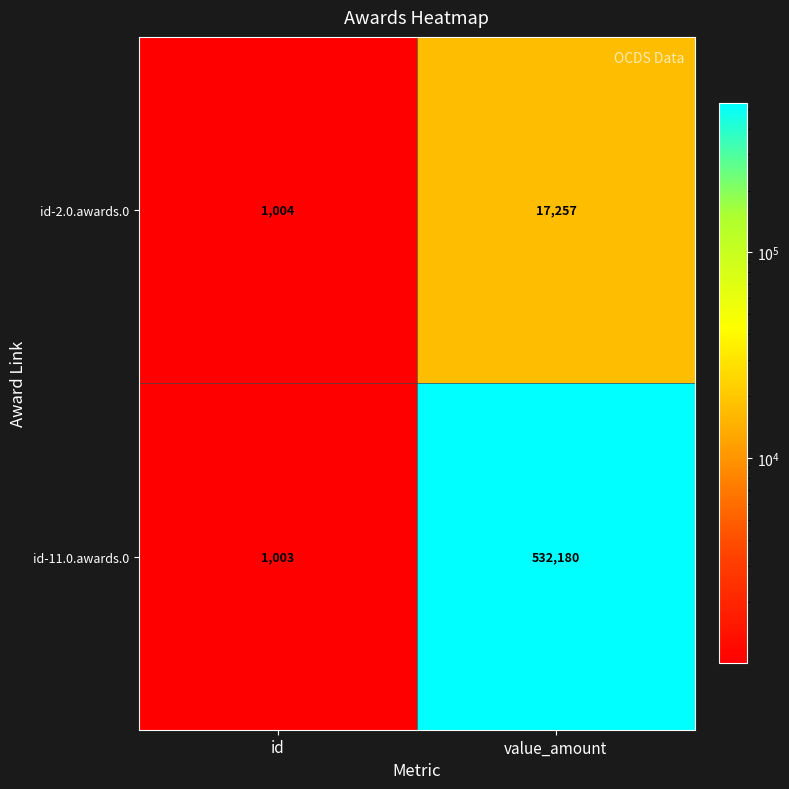

Between id and value_amount, which series saw the biggest shift?

id-11.0.awards.0